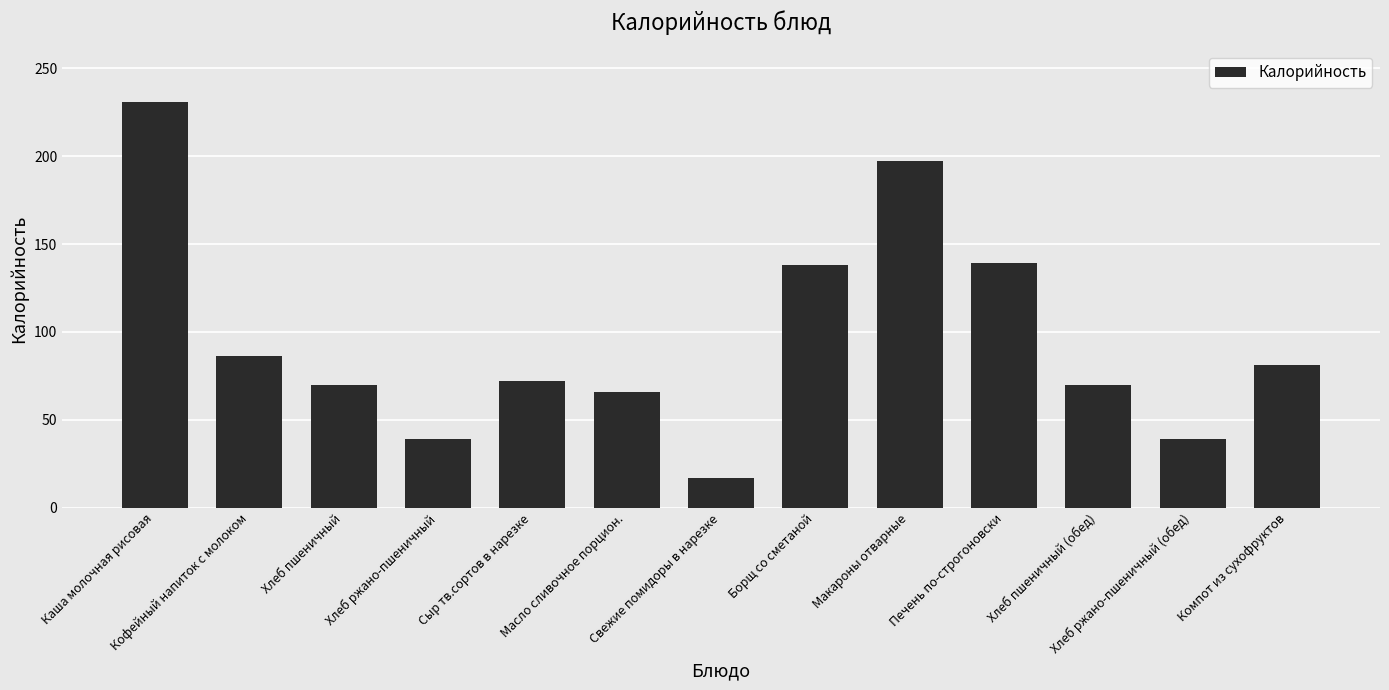

How many distinct data groups are displayed?

1